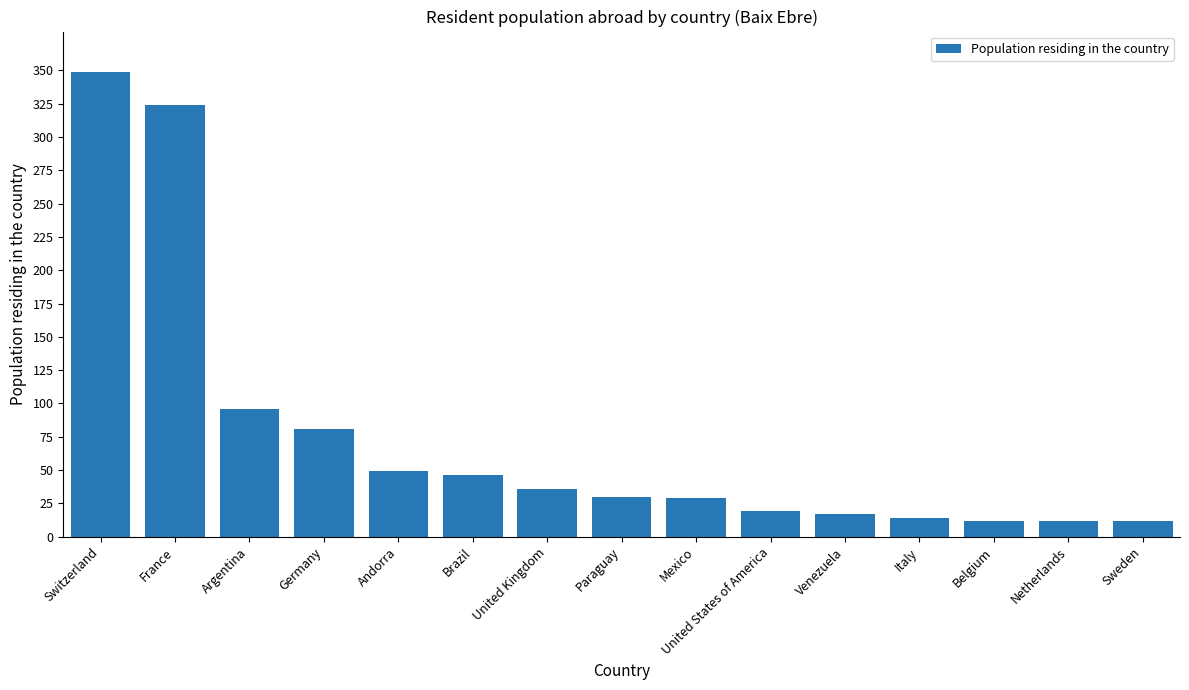

What is the average value?

75